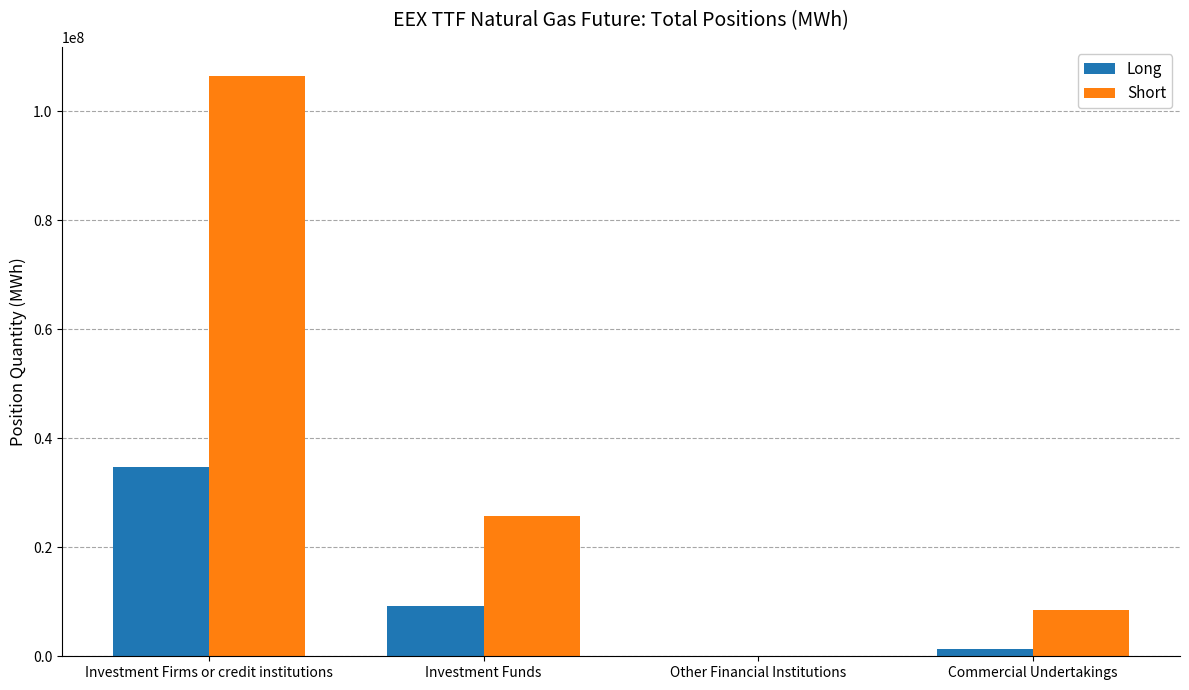

The value of Short at Investment Funds is 40059151. True or false?

False